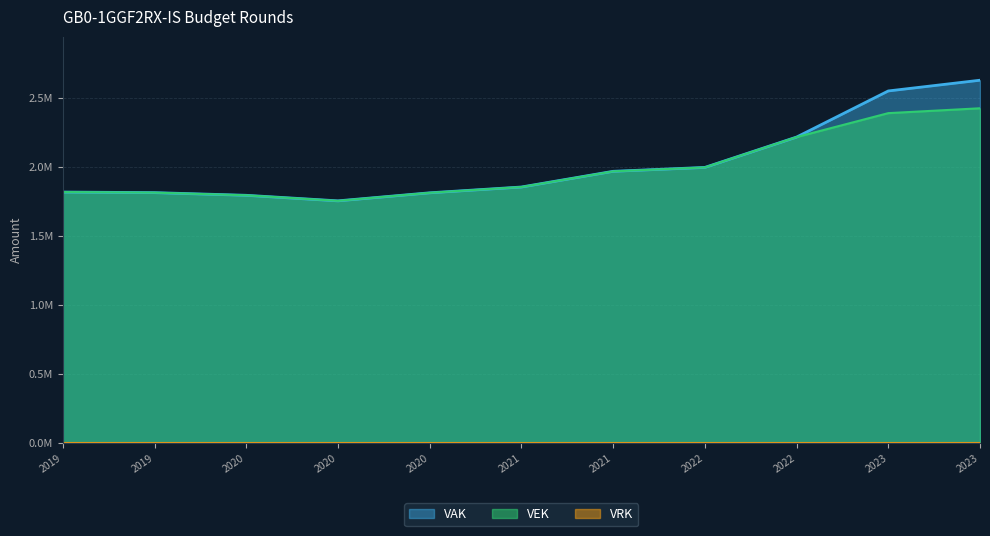

Which has a higher value, 2020 or 2019?

2019